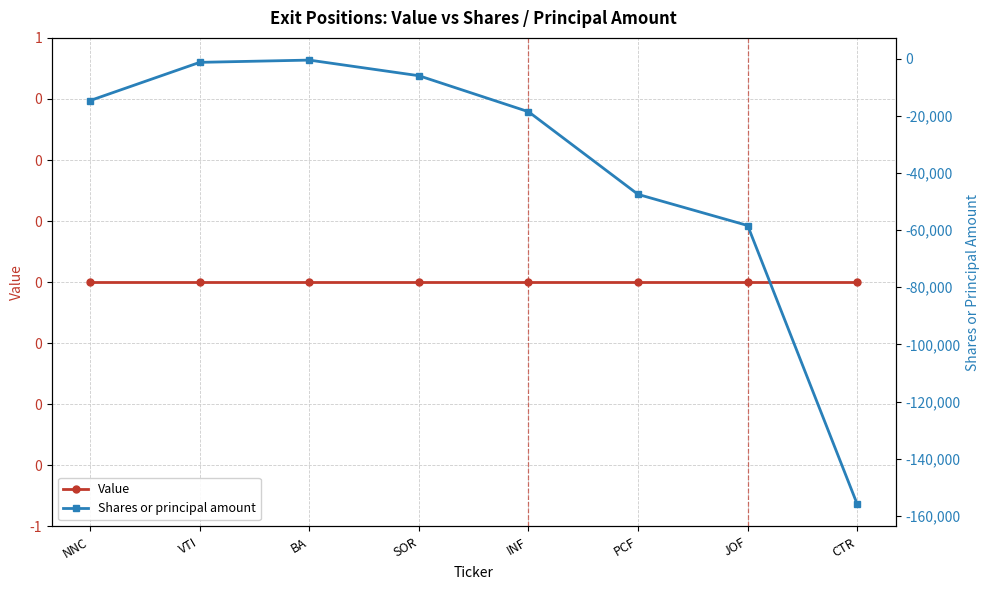

How many interior local peaks does the Shares or principal amount series have?

1